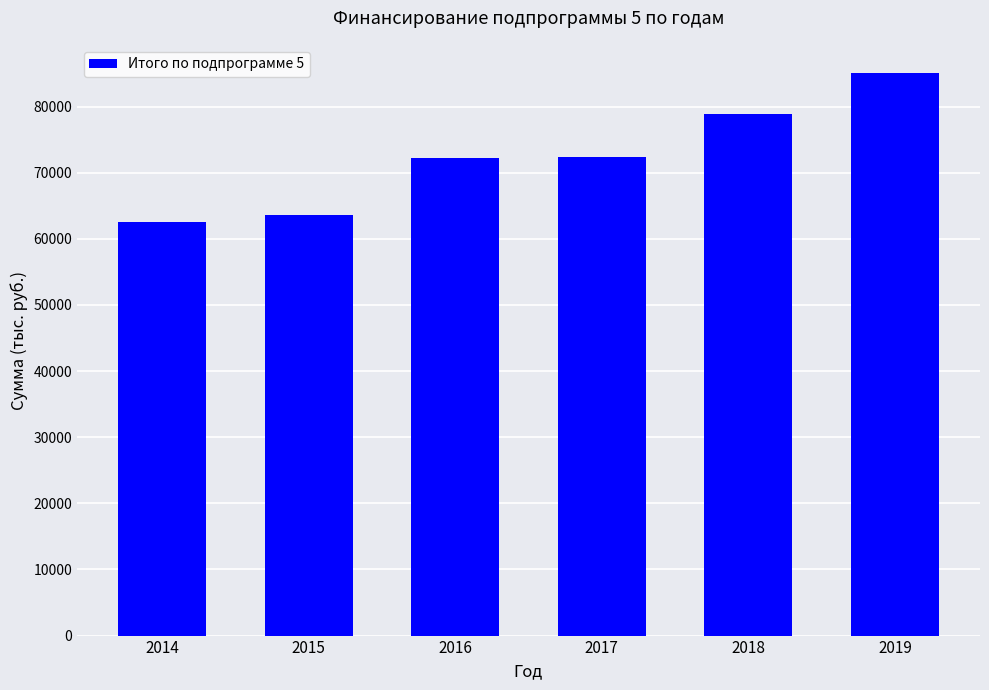

What is the value of the 2nd bar from the left?

63567.1